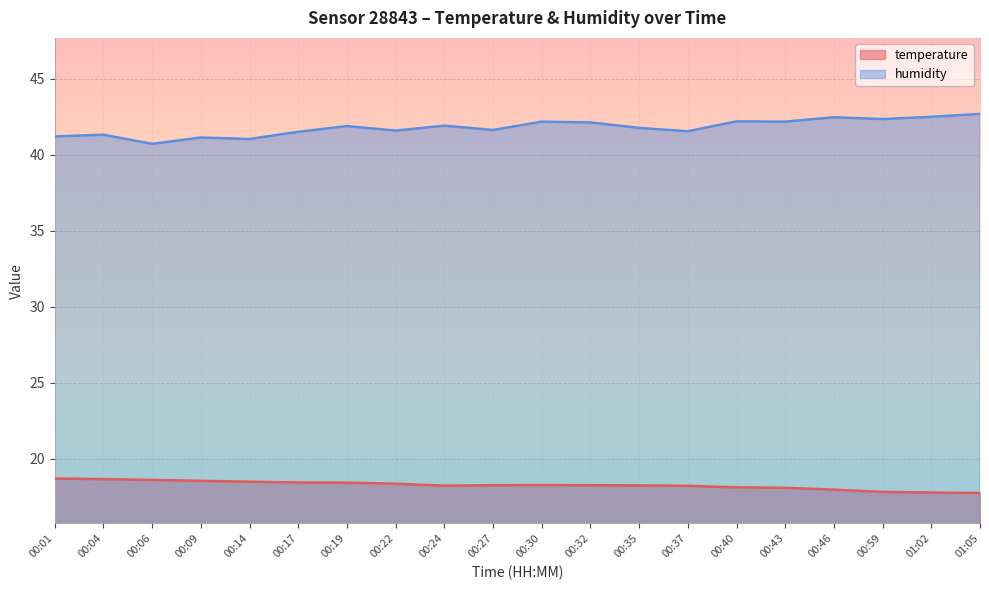

At which category is the sum across all series the highest?

00:30